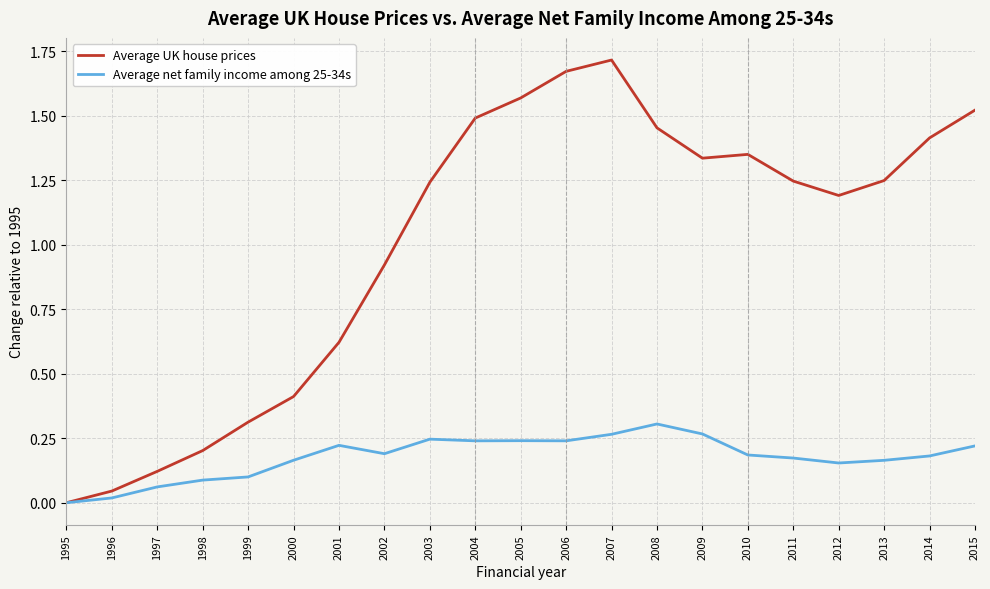

What is the sum of all Average net family income among 25-34s values?

3.7